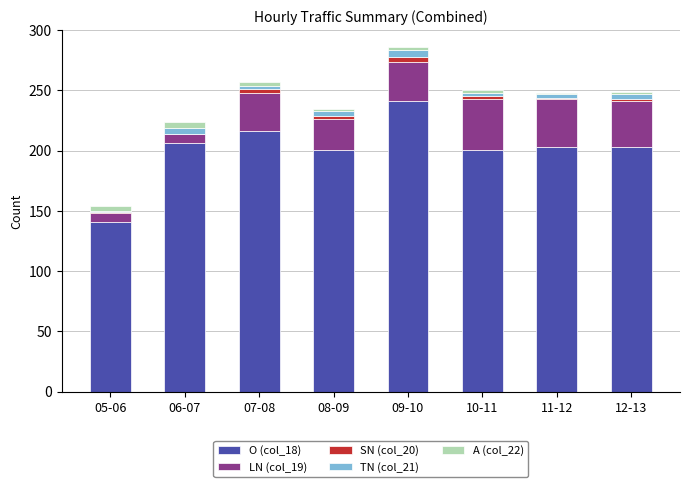

The O (col_18) series shows 403 at 09-10. True or false?

False